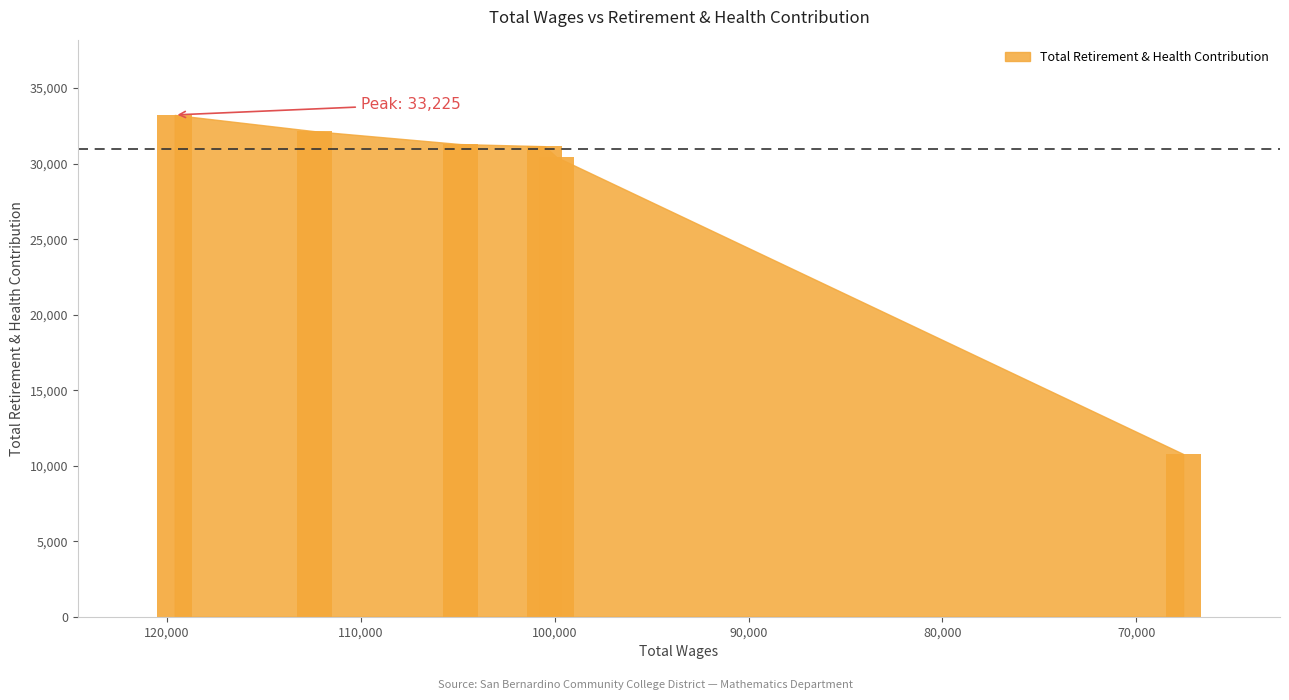

What is the difference between the values at 119607 and 100522?

2069